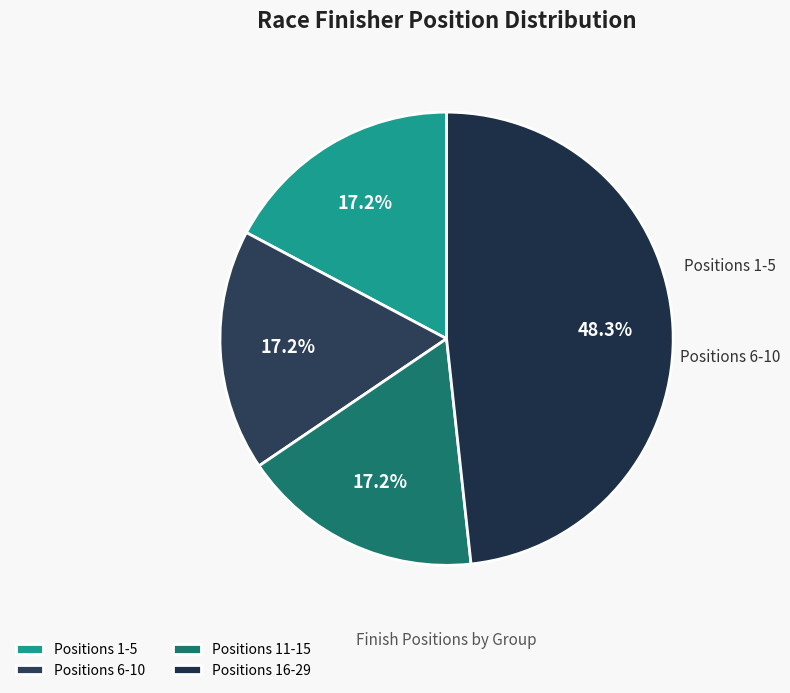

Which category has the biggest portion of the pie?

Positions 16-29